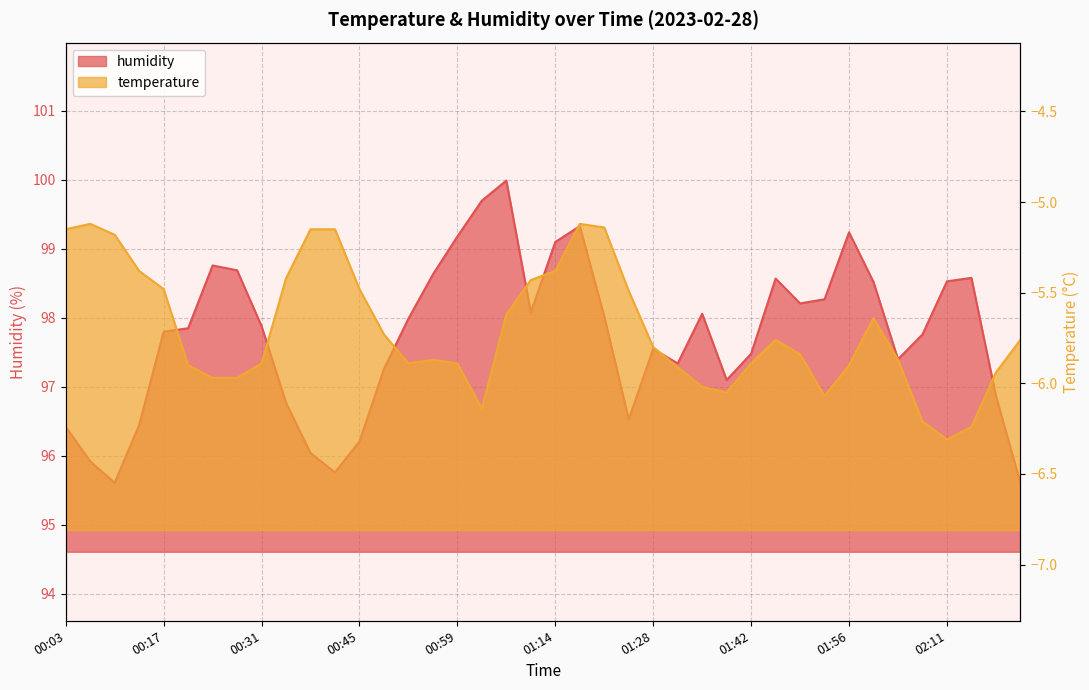

Rank the series by their average value, from lowest to highest.

temperature, humidity